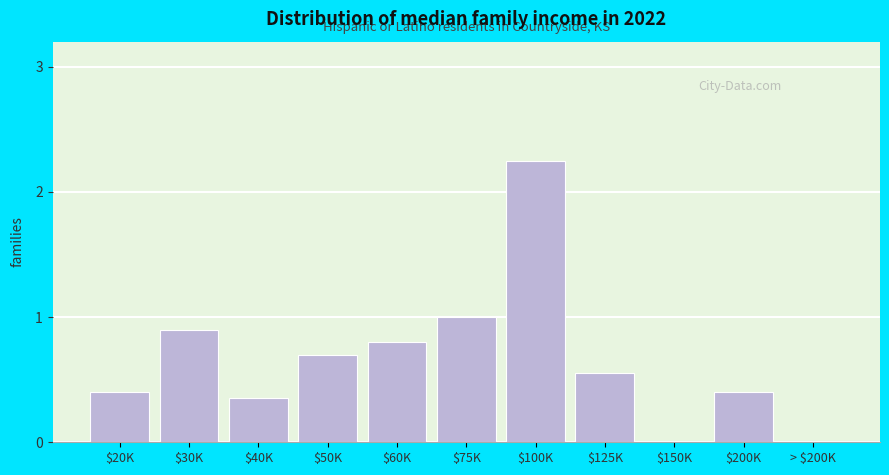

What is the approximate value at $20K?

0.4